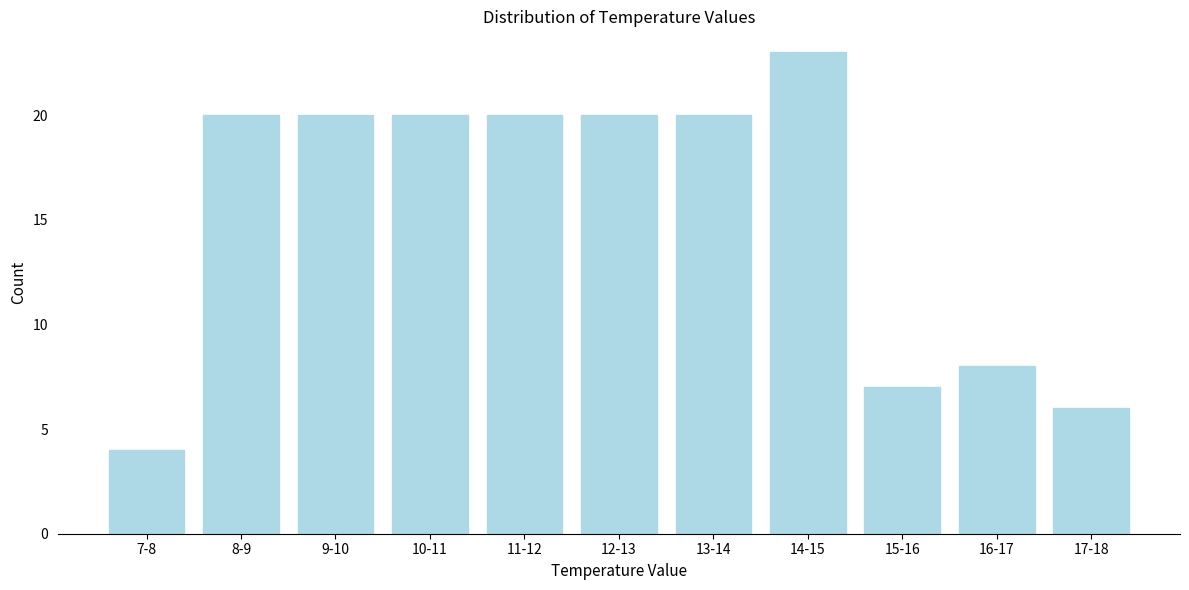

Reading left to right, extract all data points from this chart.

7-8=4	8-9=20	9-10=20	10-11=20	11-12=20	12-13=20	13-14=20	14-15=23	15-16=7	16-17=8	17-18=6